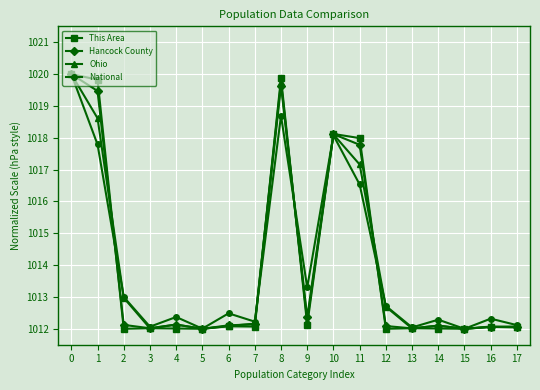

Which label corresponds to the largest value in the chart?

0